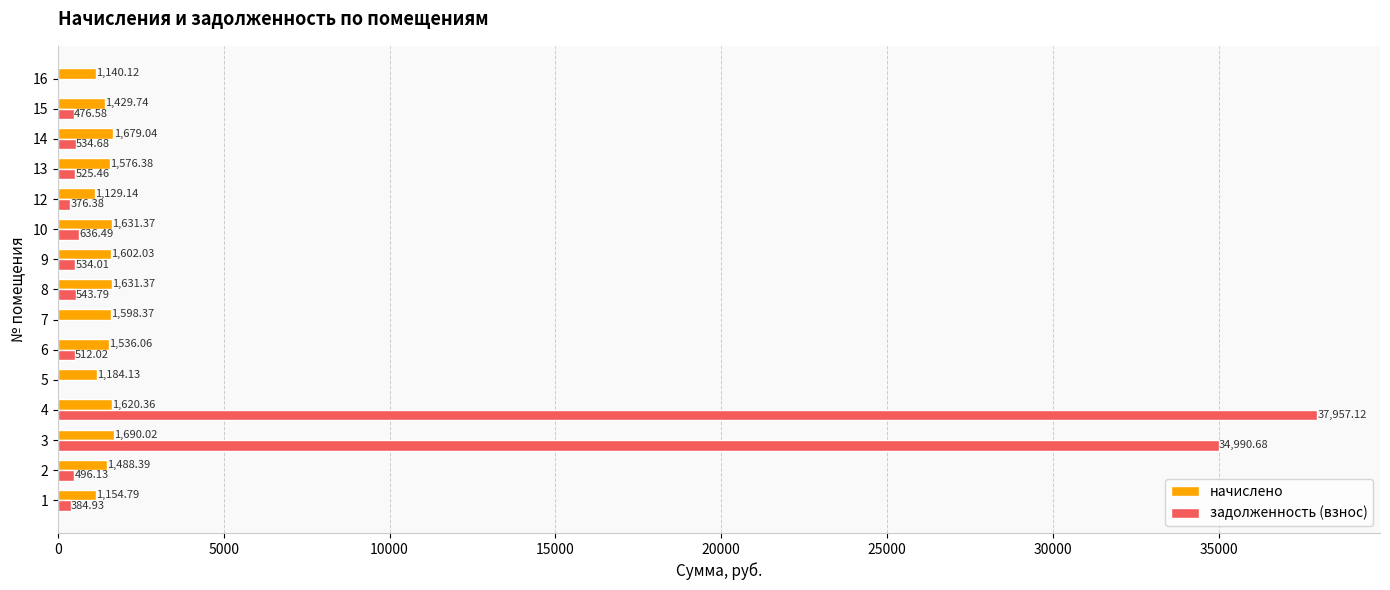

Between 1 and 4, which series saw the biggest shift?

задолженность (взнос)